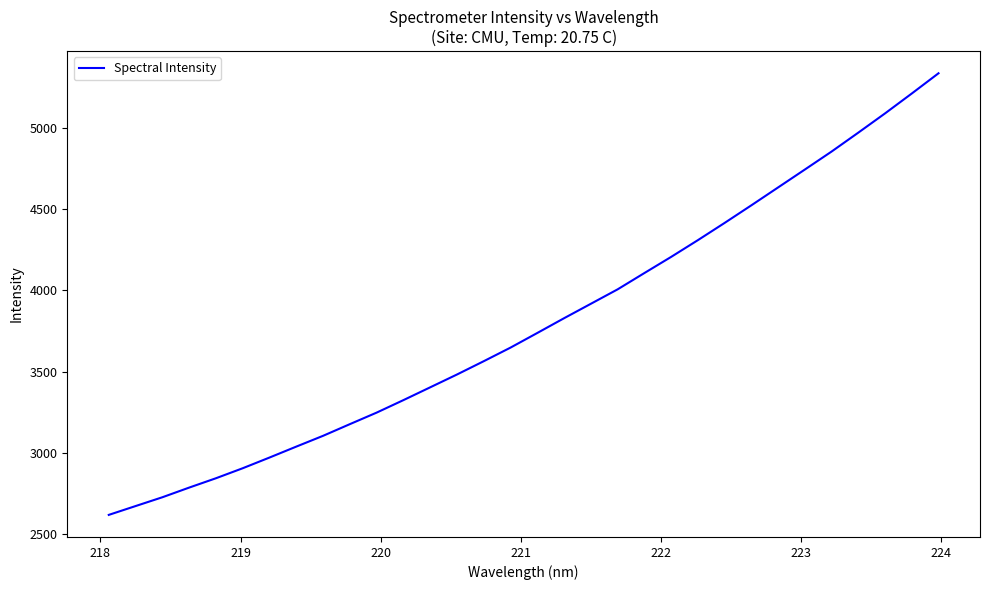

What is the greatest value displayed?

5339.7